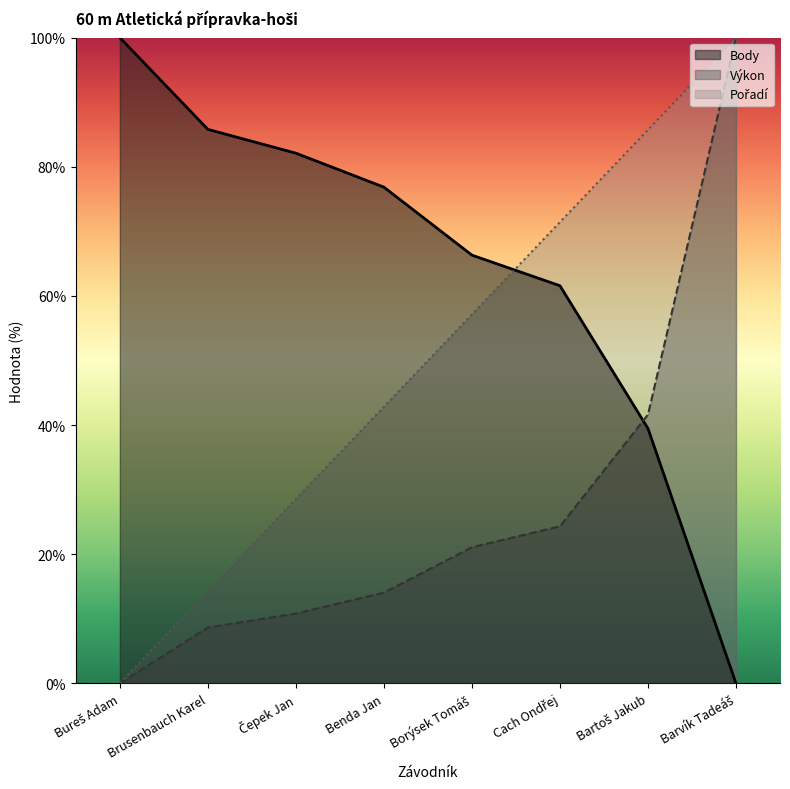

What is the difference between the maximum and minimum values in the Body series?

100.0